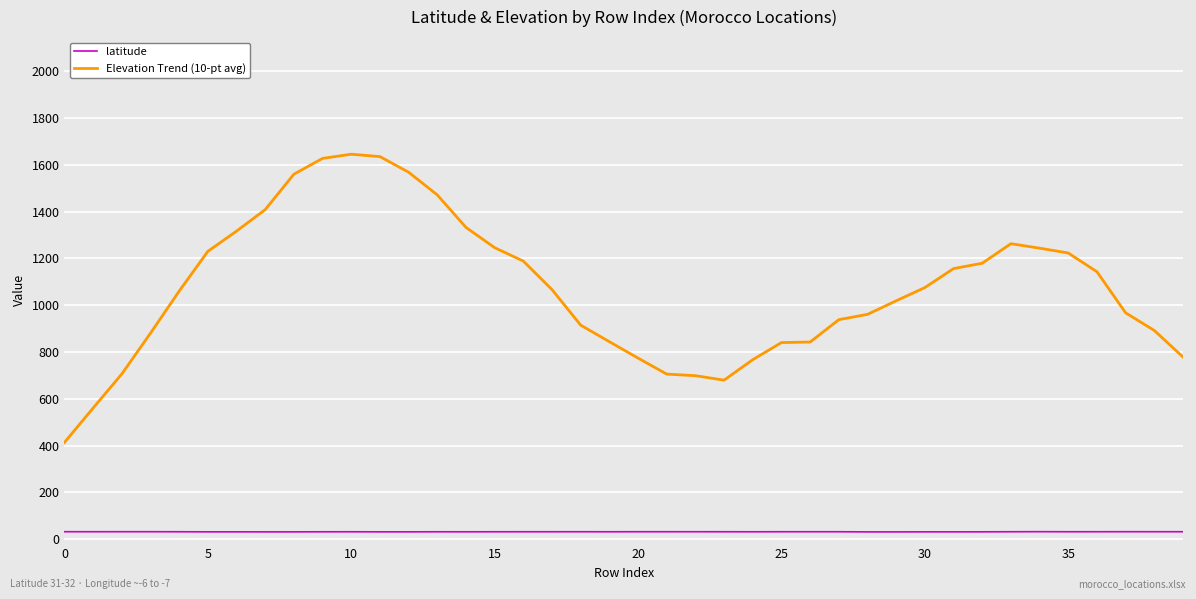

What is the average value of the Elevation Trend (10-pt avg) series?

1070.8